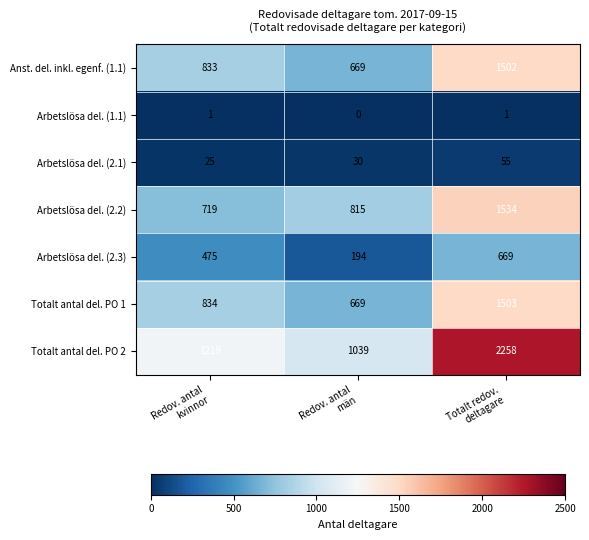

What is the average value of the Arbetslösa del. (2.1) series?

37